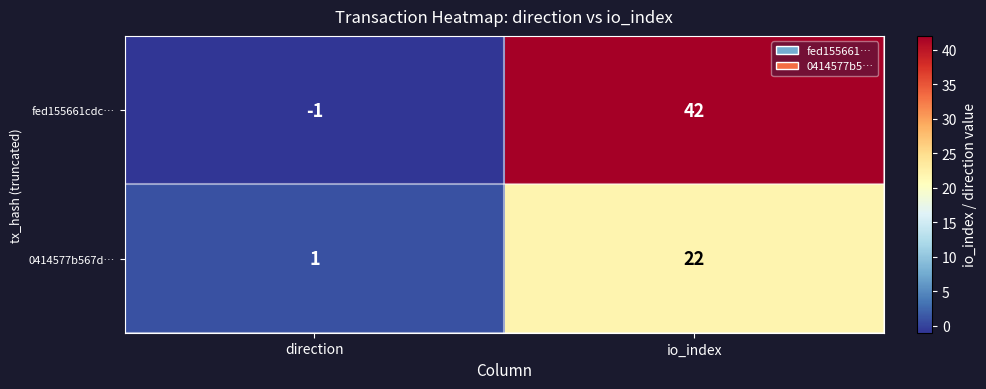

What is the sum of the fed155661cdc… values at io_index and direction?

41